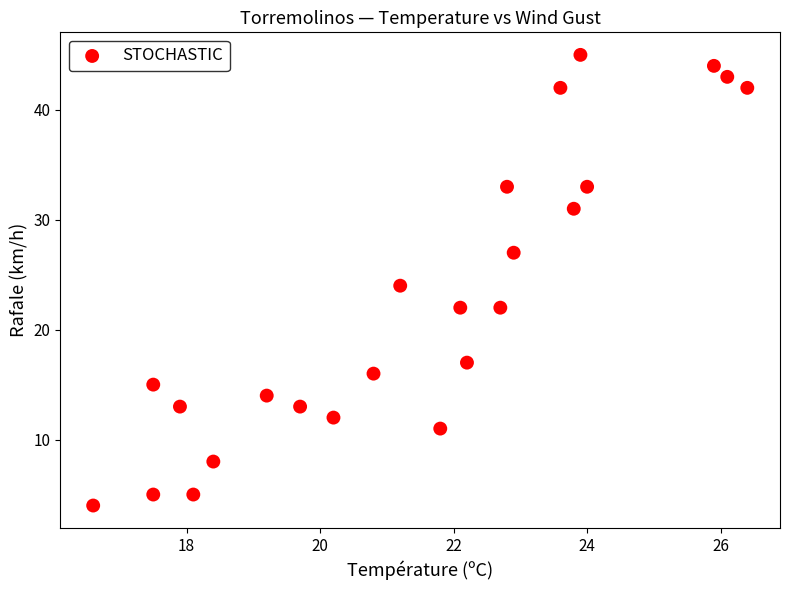

What is the range of Y values (max minus min)?

41